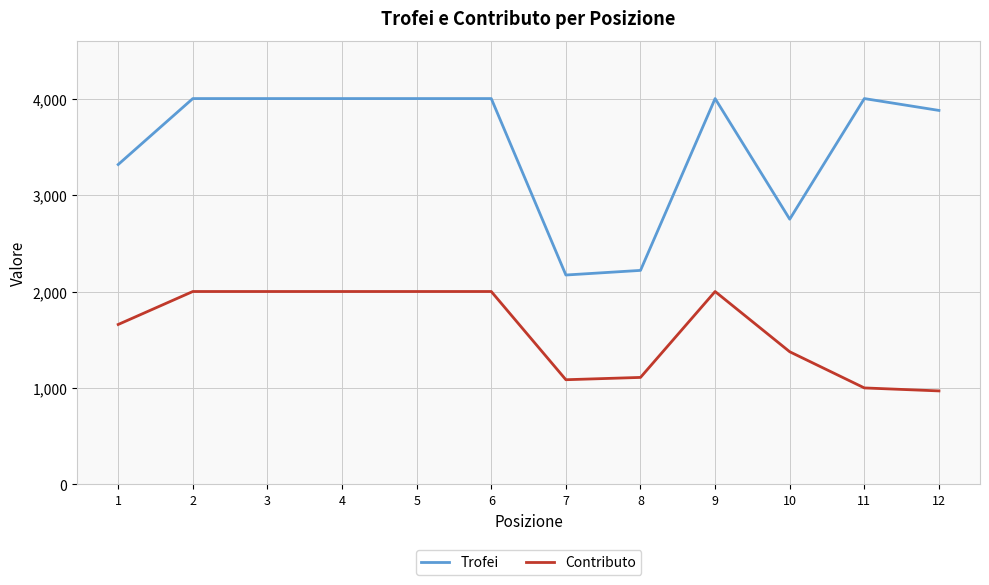

True or false: Contributo and Trofei intersect in this chart.

False